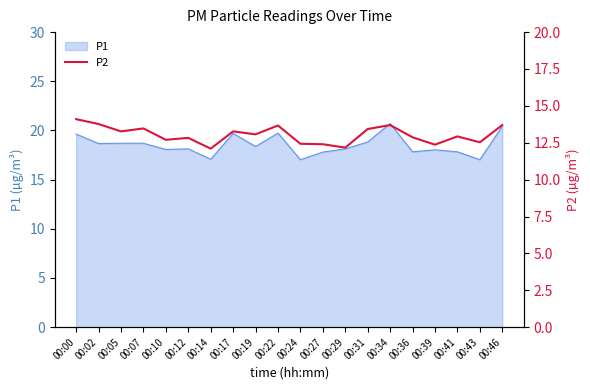

True or false: P1 has a value of 11.7 at 00:41.

False